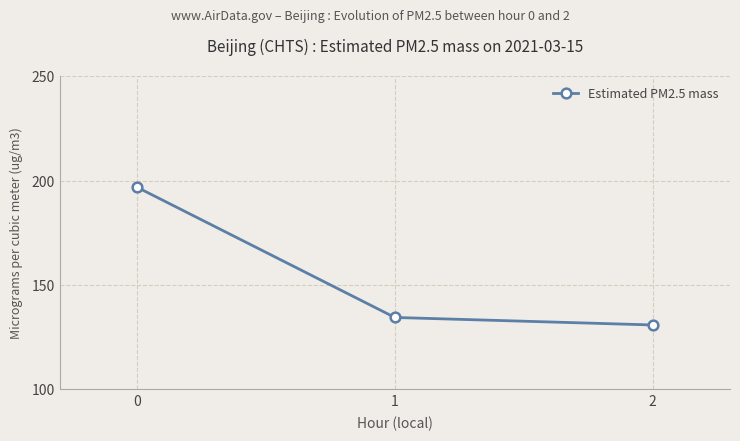

Is this an area chart (filled region under the line)?

No